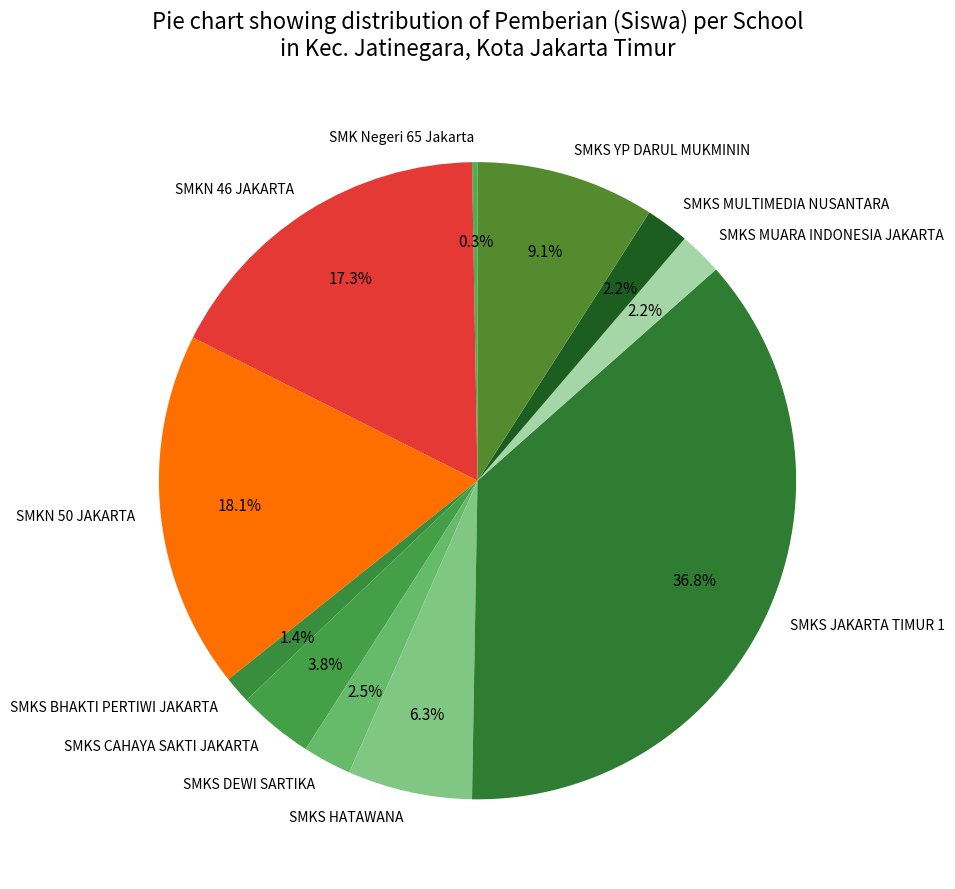

Approximately how many times larger is the value at SMKS DEWI SARTIKA compared to SMKS MULTIMEDIA NUSANTARA?

1.1